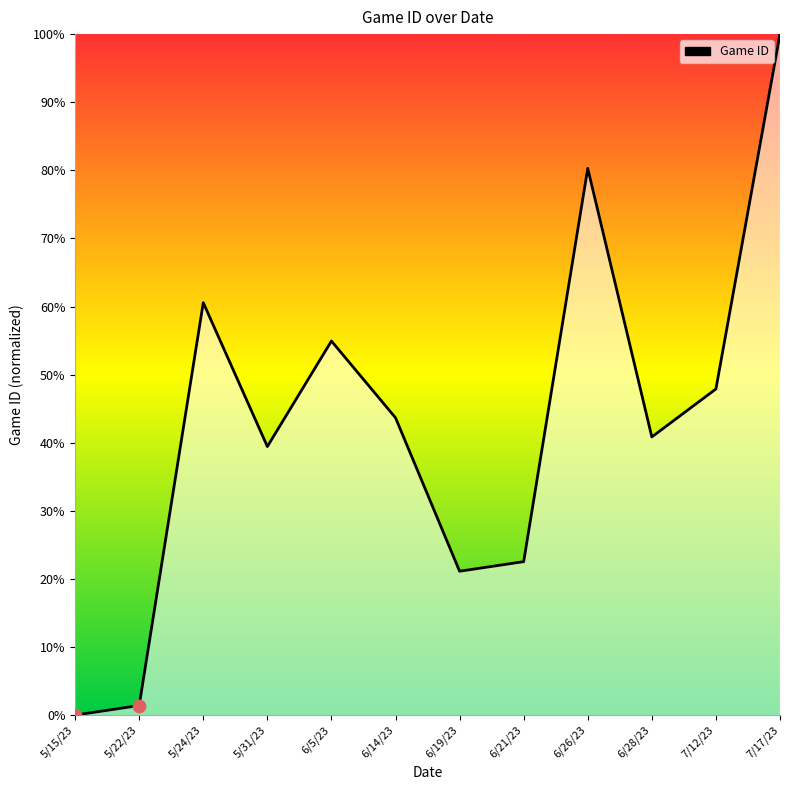

What is the change in value from 5/15/23 to 6/14/23?

+43.7